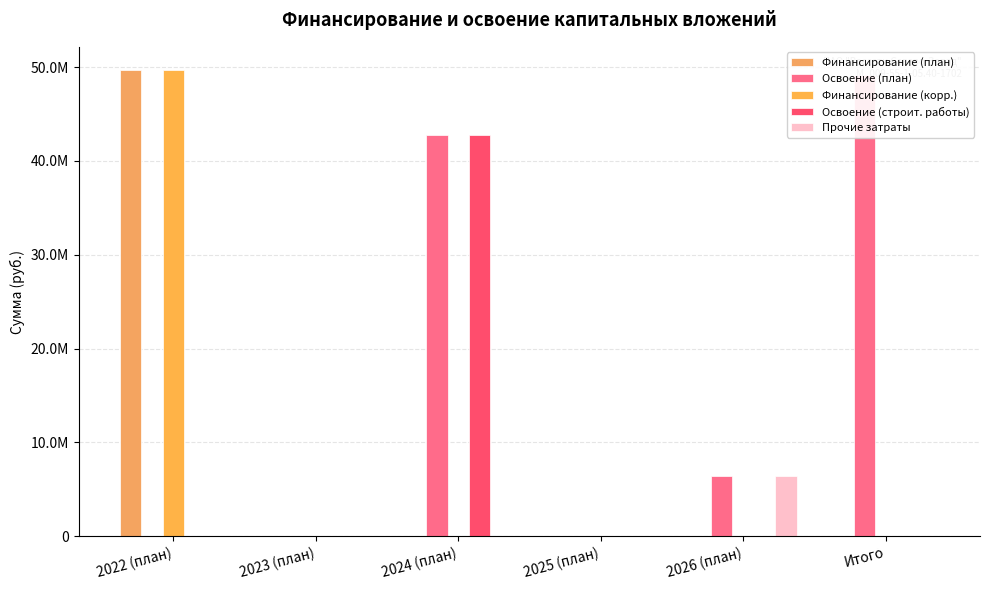

What are all the series names shown in the legend?

Финансирование (план), Освоение (план), Финансирование (корр.), Освоение (строит. работы), Прочие затраты